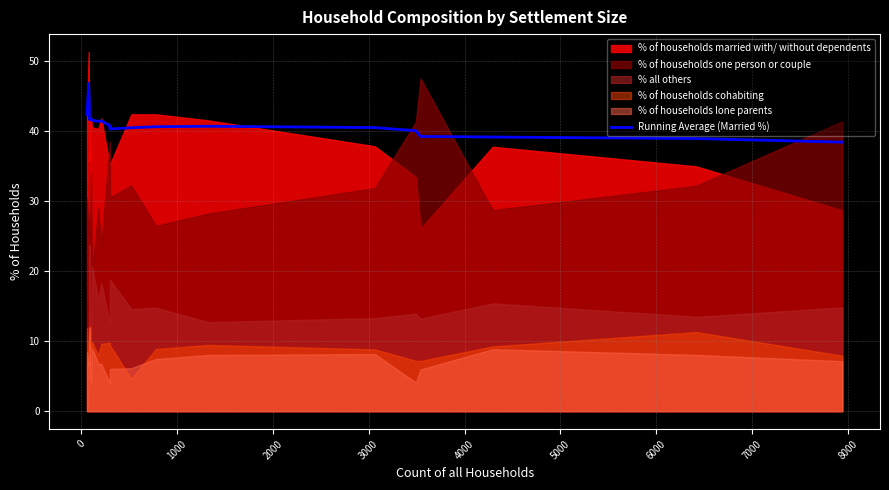

True or false: the data shows 10.4 at 19.

False